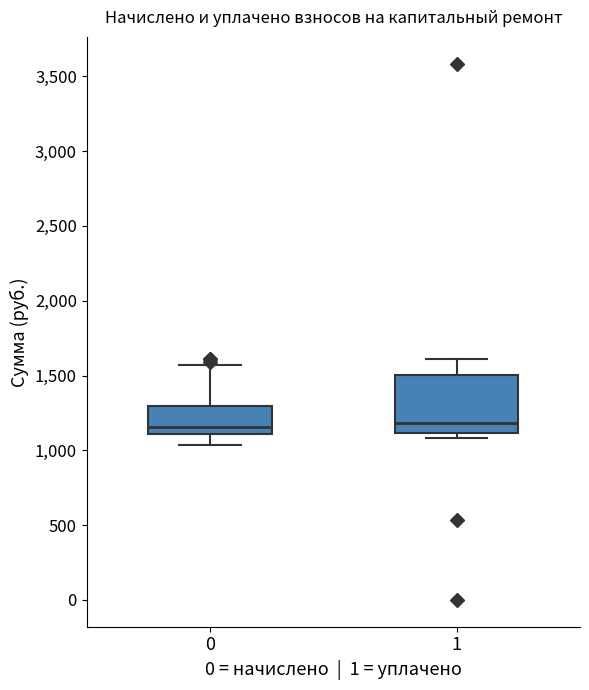

Comparing the boxes themselves (not the whiskers), which one is the tallest?

1